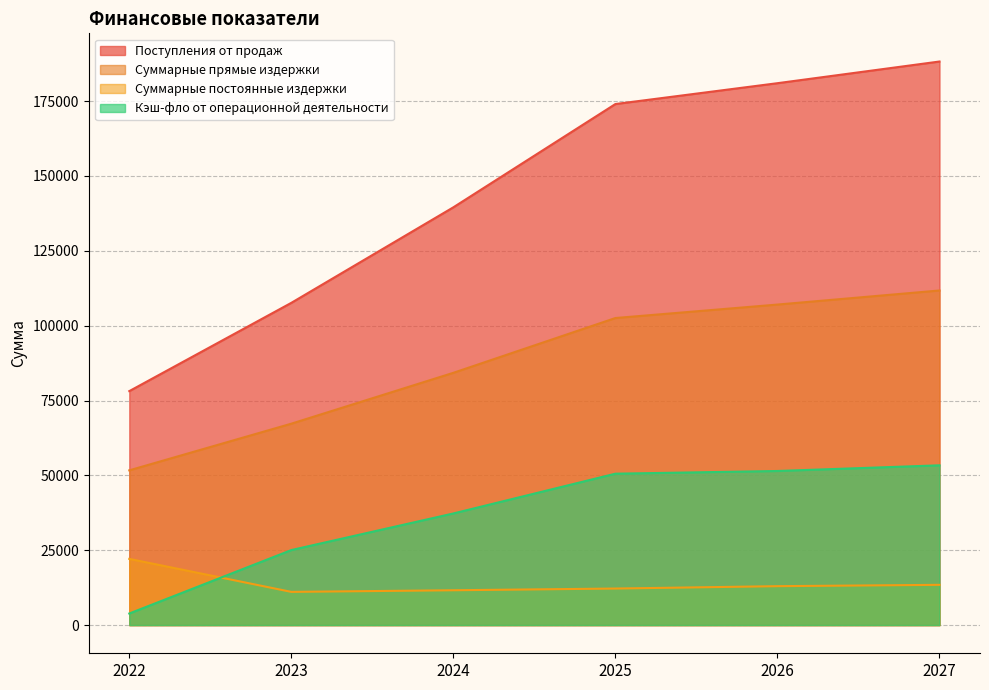

Rank the categories by Суммарные прямые издержки value from highest to lowest.

2027, 2026, 2025, 2024, 2023, 2022